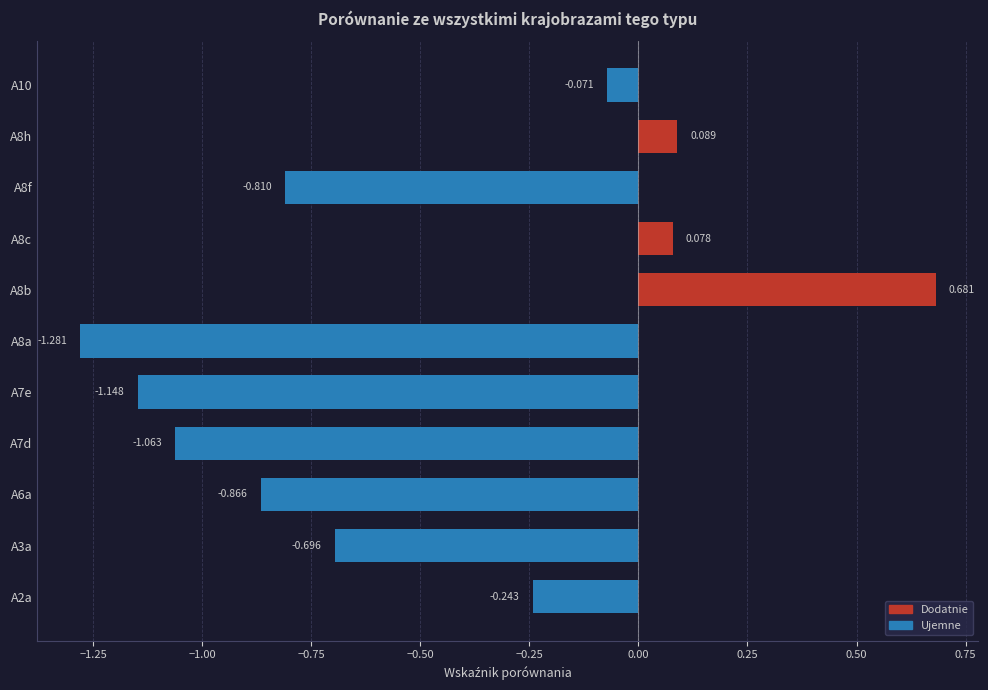

How many bars are there in total?

11